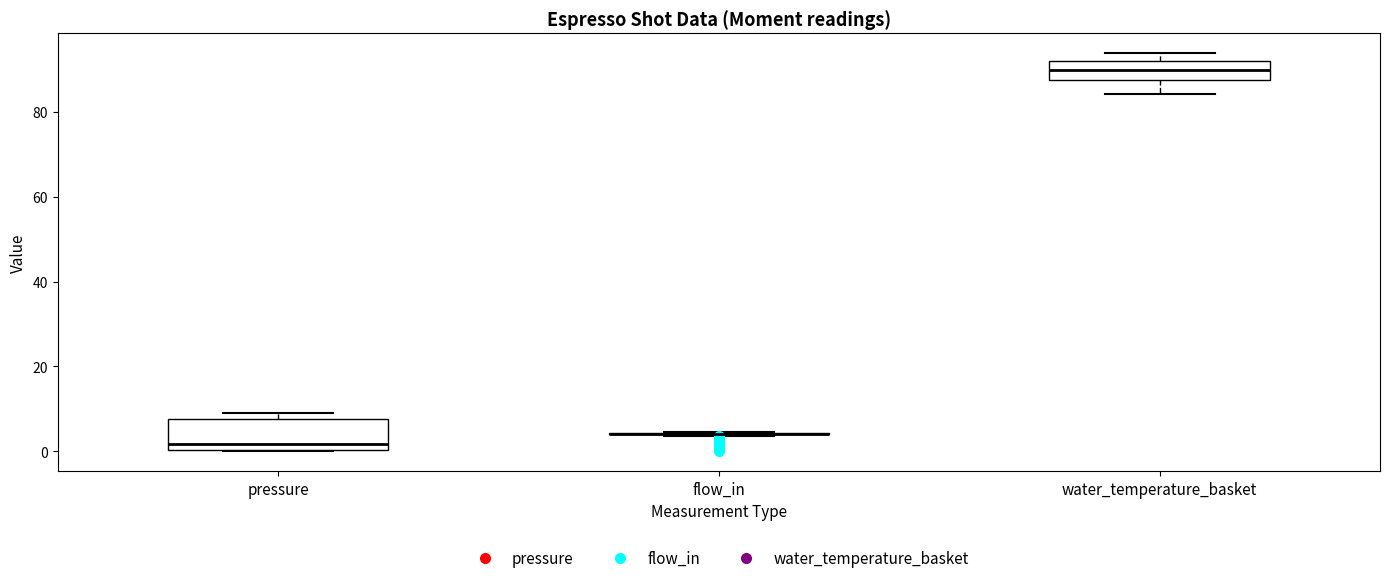

Reading left to right, transcribe this box plot: for each box, give where its median line is, the range the box spans, and where its two whiskers end, as read against the y-axis. The values are not printed on the chart, so give them approximately, as read against the axis.

pressure: median 2, box 0 to 8, whiskers 0 to 10
flow_in: box collapsed to a line at 4, whiskers 4 to 4
water_temperature_basket: median 90, box 88 to 92, whiskers 84 to 94